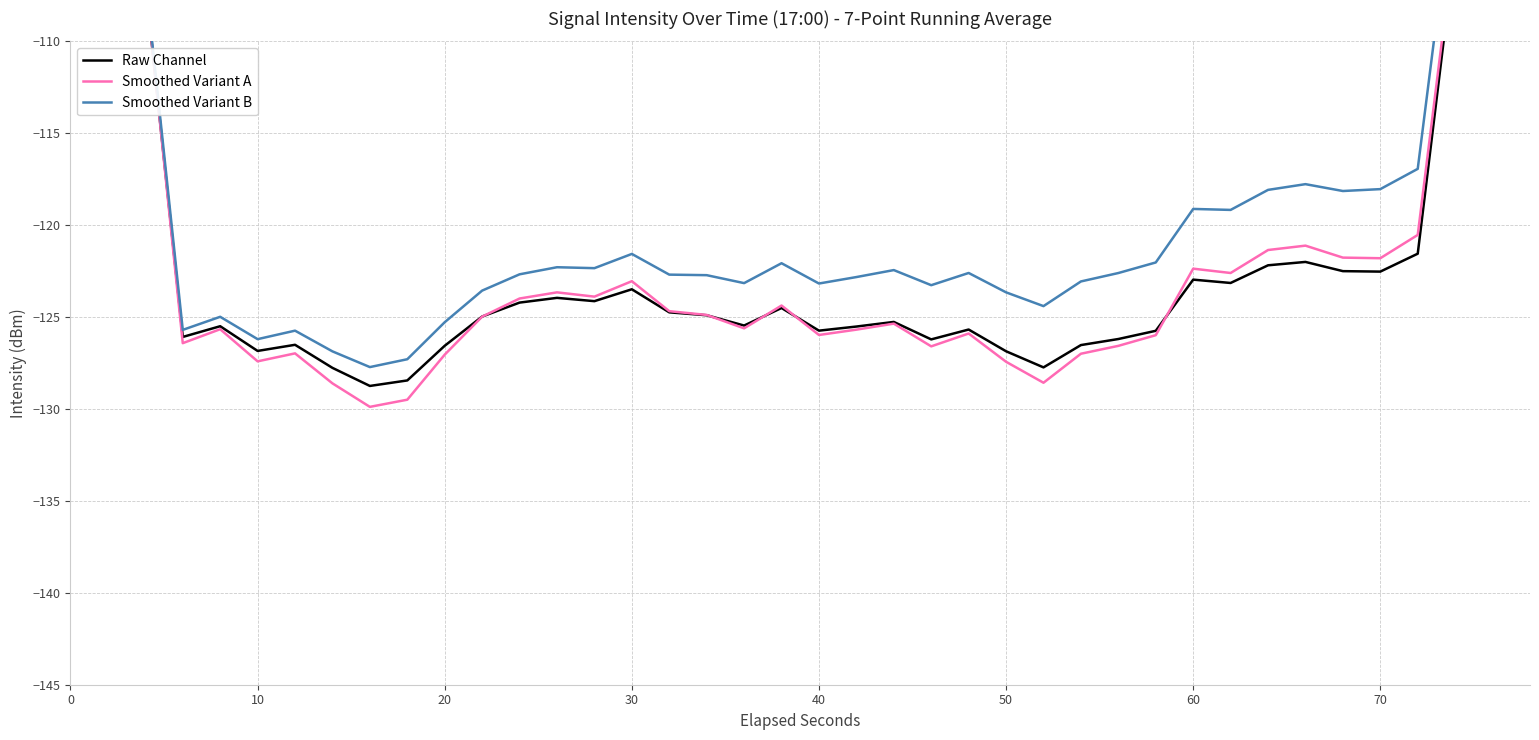

Does the chart display data point markers on the line(s)?

No